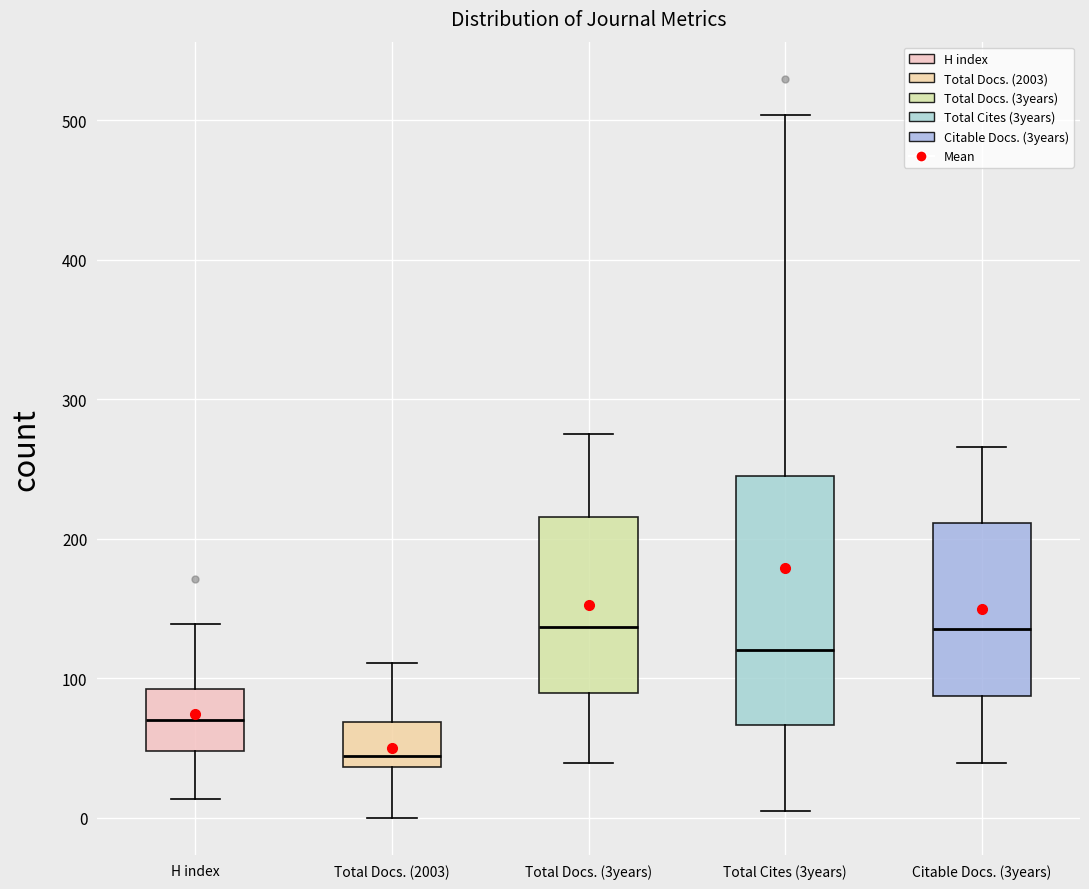

Reading left to right, transcribe this box plot: for each box, give where its median line is, the range the box spans, and where its two whiskers end, as read against the y-axis. The values are not printed on the chart, so give them approximately, as read against the axis.

H index: median 70, box 50 to 90, whiskers 10 to 140
Total Docs. (2003): median 40 (just above the box's lower edge), box 40 to 70, whiskers 0 to 110
Total Docs. (3years): median 140, box 90 to 220, whiskers 40 to 280
Total Cites (3years): median 120, box 70 to 250, whiskers 10 to 500
Citable Docs. (3years): median 140, box 90 to 210, whiskers 40 to 270